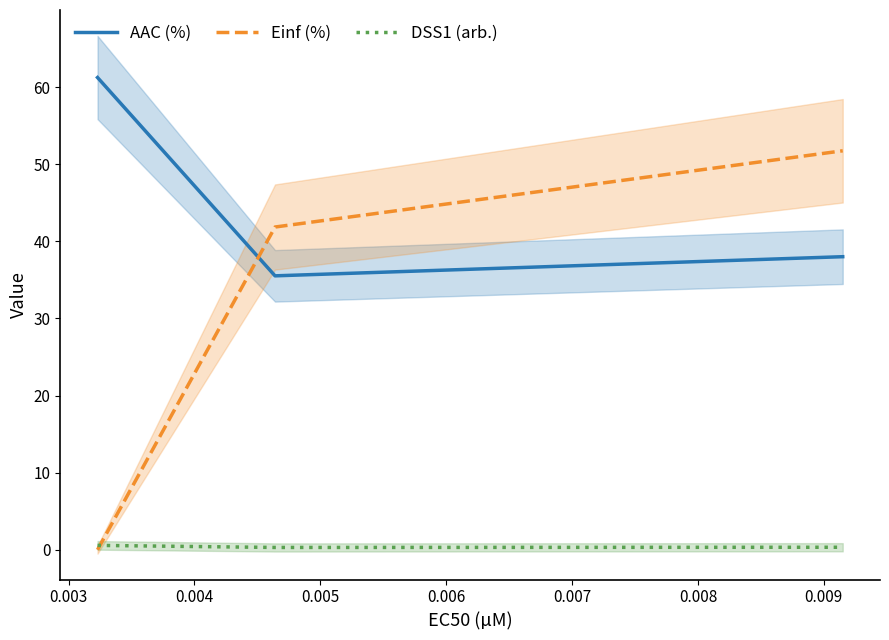

What are all the series names shown in the legend?

AAC (%), Einf (%), DSS1 (arb.)